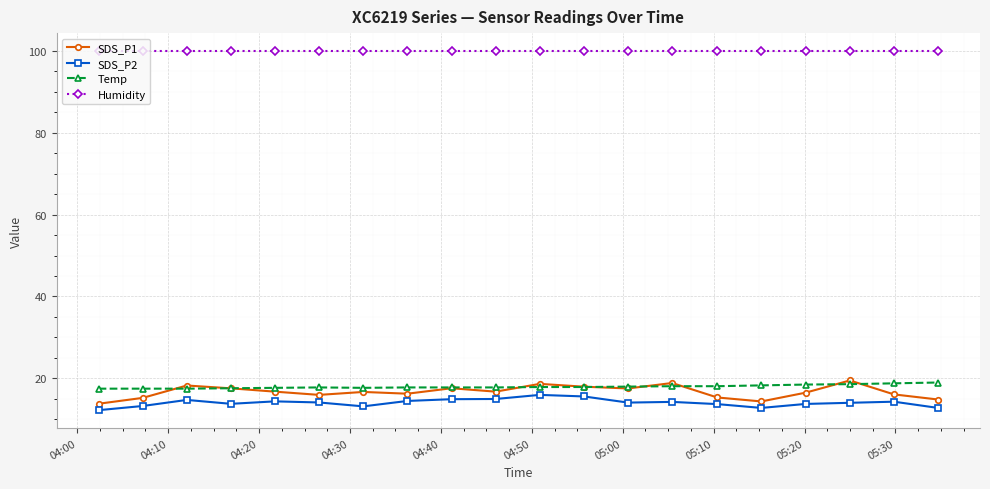

What is the maximum value for SDS_P1?

19.5